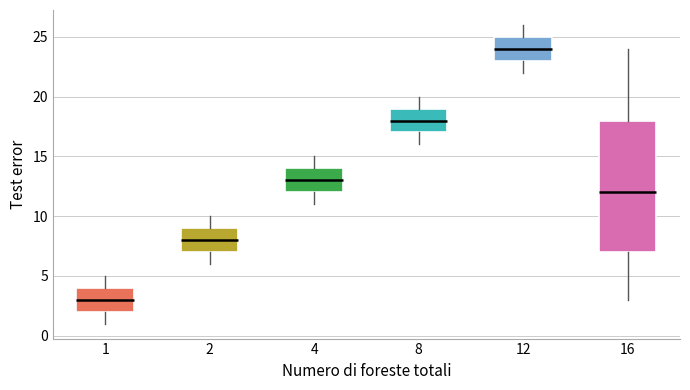

Reading left to right, read every box against the y-axis: the position of its median line, the range the box covers, and the ends of its whiskers. The values are not printed on the chart, so give them approximately, as read against the axis.

1: median 3, box 2 to 4, whiskers 1 to 5
2: median 8, box 7 to 9, whiskers 6 to 10
4: median 13, box 12 to 14, whiskers 11 to 15
8: median 18, box 17 to 19, whiskers 16 to 20
12: median 24, box 23 to 25, whiskers 22 to 26
16: median 12, box 7 to 18, whiskers 3 to 24